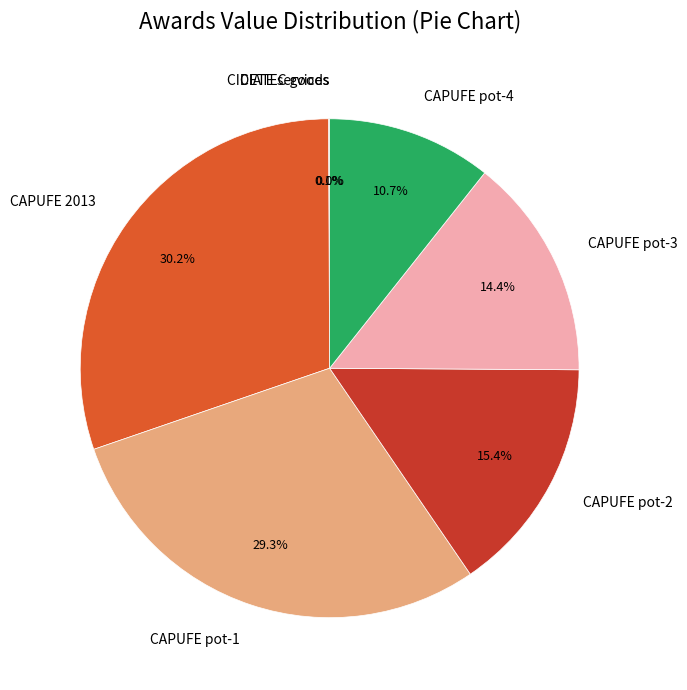

Between CAPUFE pot-2 and CAPUFE 2013, which is larger?

CAPUFE 2013